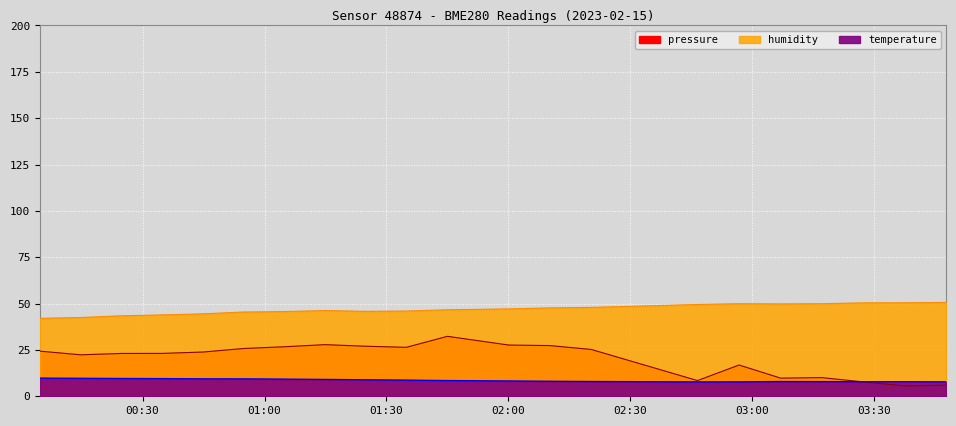

At which category does the chart reach its peak across all series?

2023-02-15T03:47:43